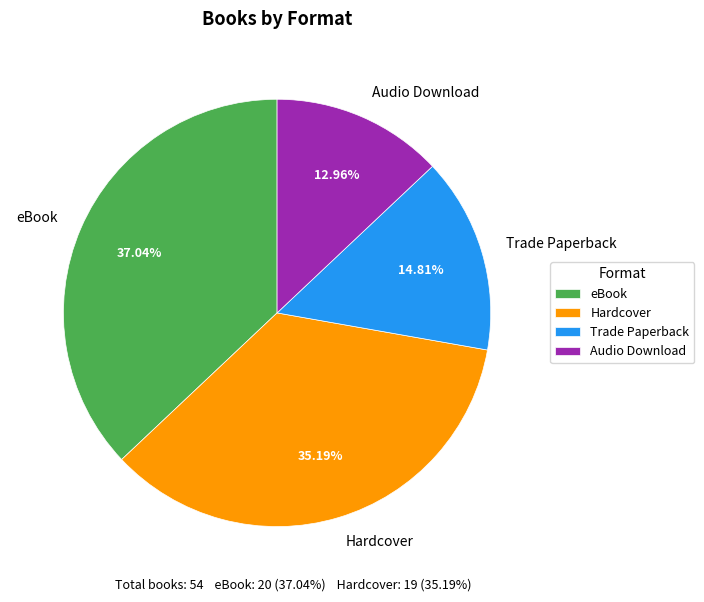

Between Hardcover and Trade Paperback, which is larger?

Hardcover